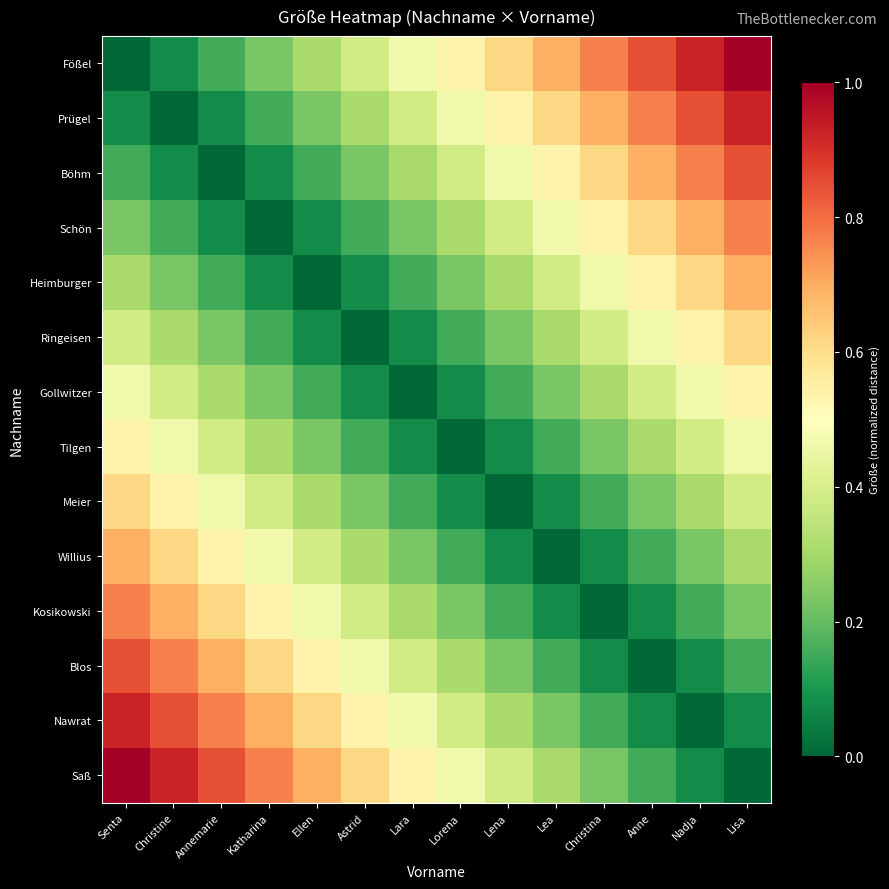

What is the total value across all series at Lea?

4.2